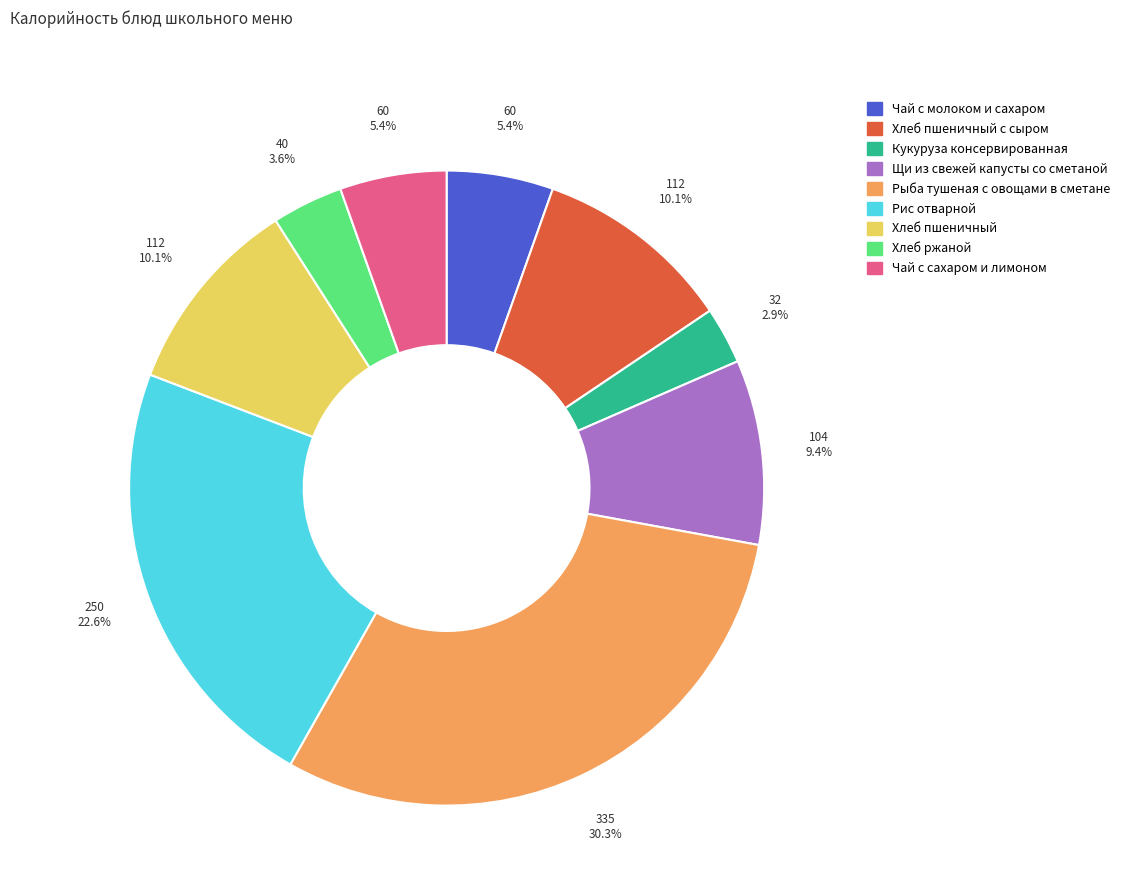

What is the largest slice in the pie chart?

Рыба тушеная с овощами в сметане